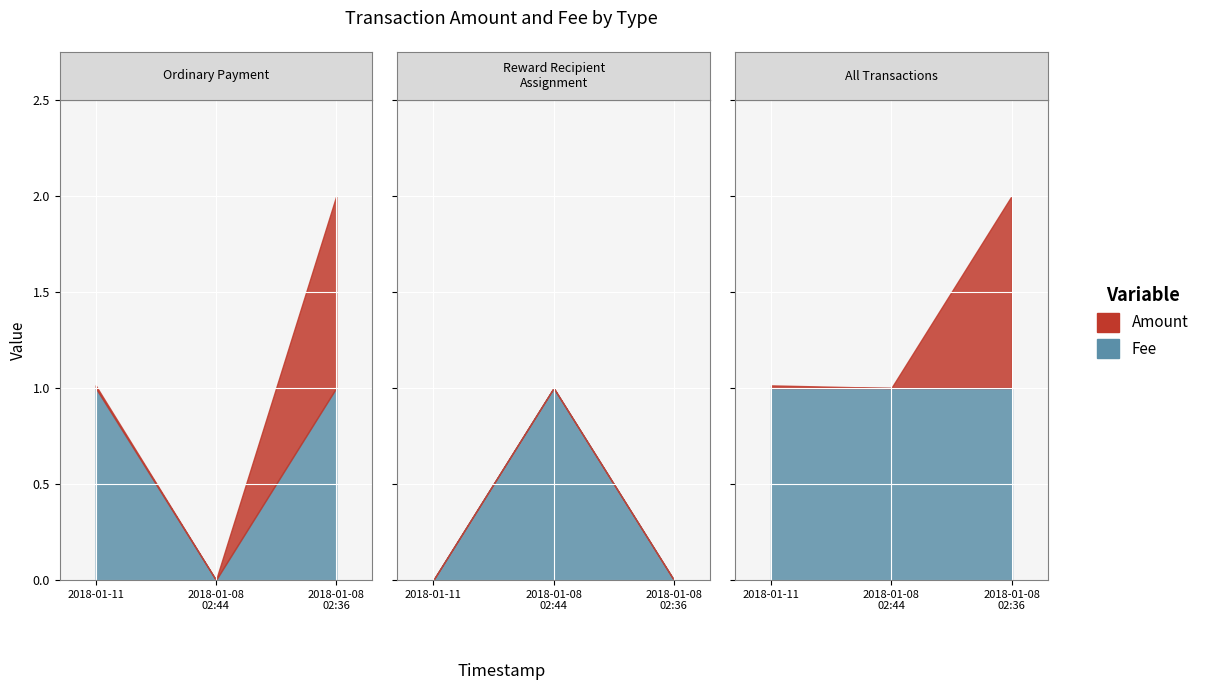

What are all the series names shown in the legend?

Amount, Fee